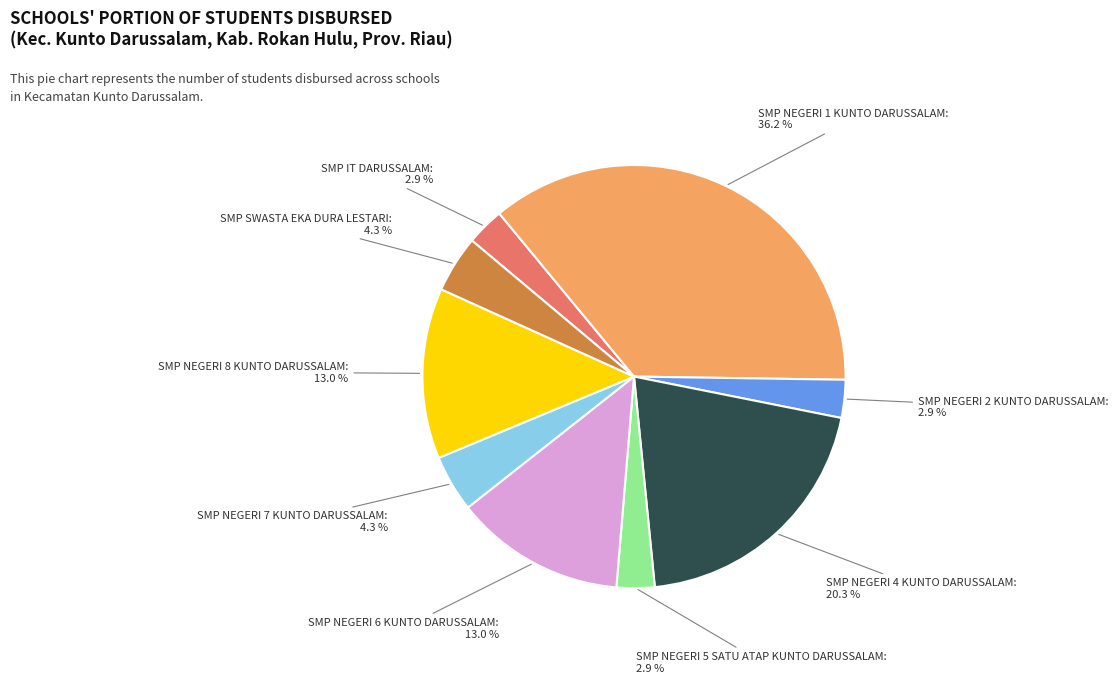

Which slice is the largest?

SMP NEGERI 1 KUNTO DARUSSALAM